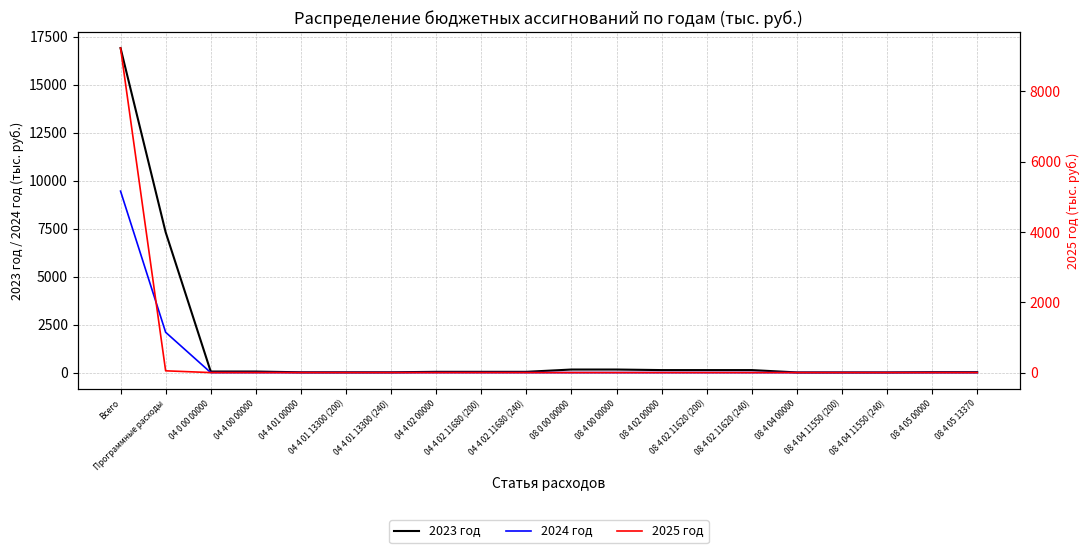

Count the number of data series in this chart.

3